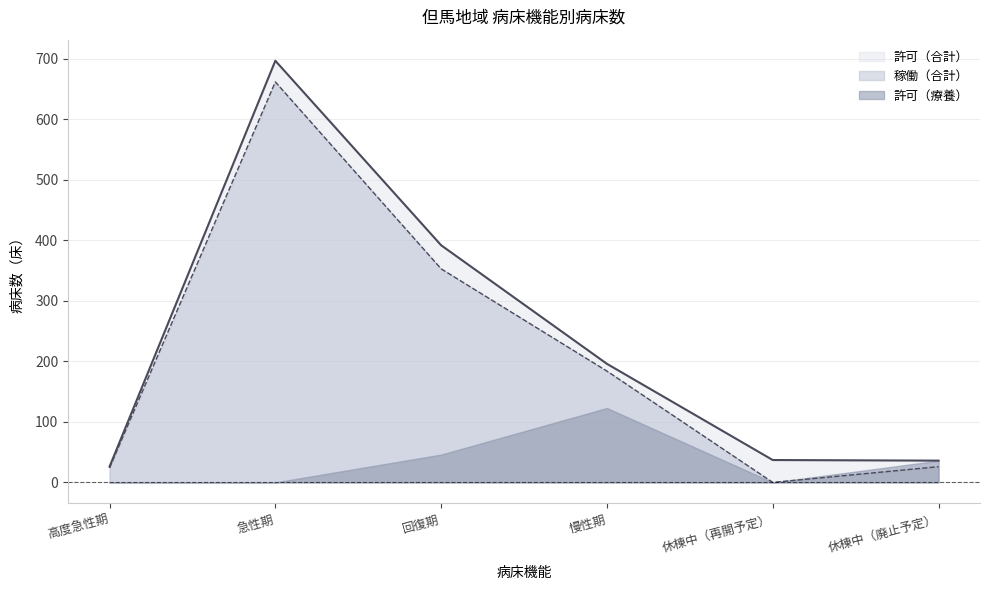

What is the difference between the maximum and minimum values in the 許可（療養） series?

123